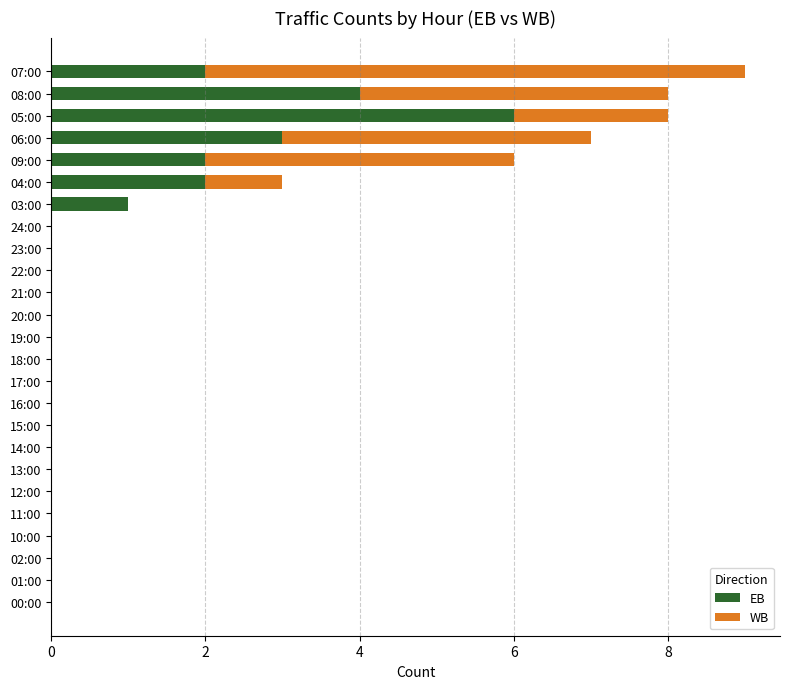

What is the sum of all EB values?

20